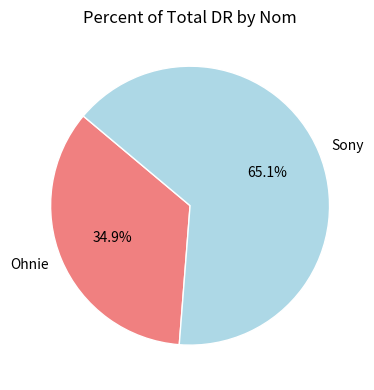

What portion of the pie excludes Ohnie?

65.1%